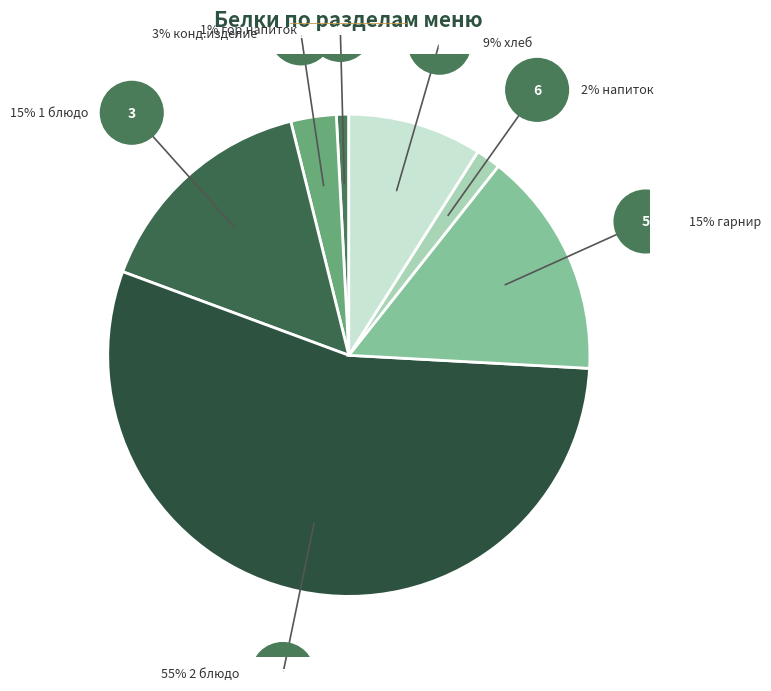

How many segments does this pie chart have?

7